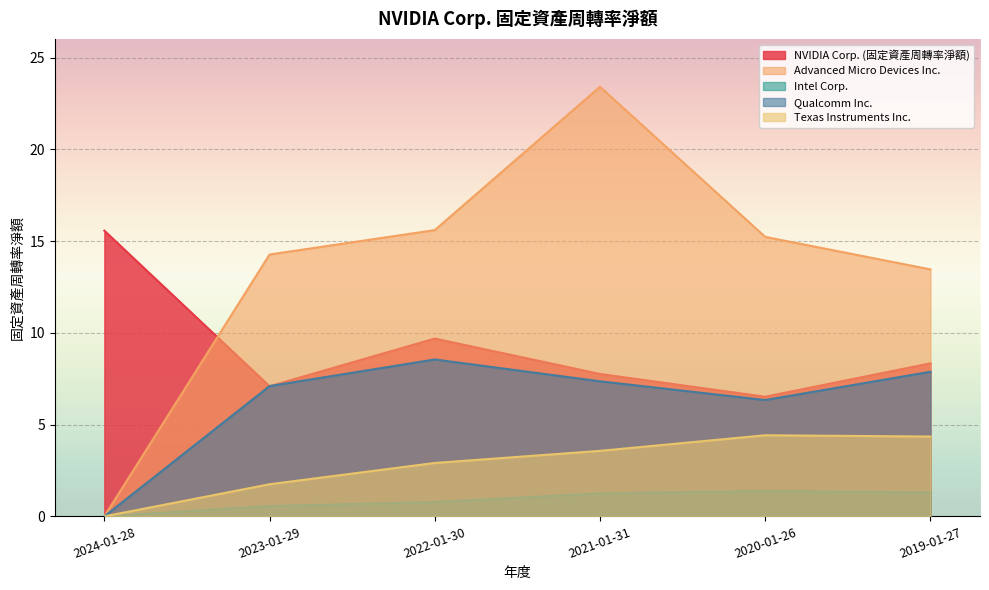

What is the difference between the Advanced Micro Devices Inc. values at 2021-01-31 and 2020-01-26?

8.2